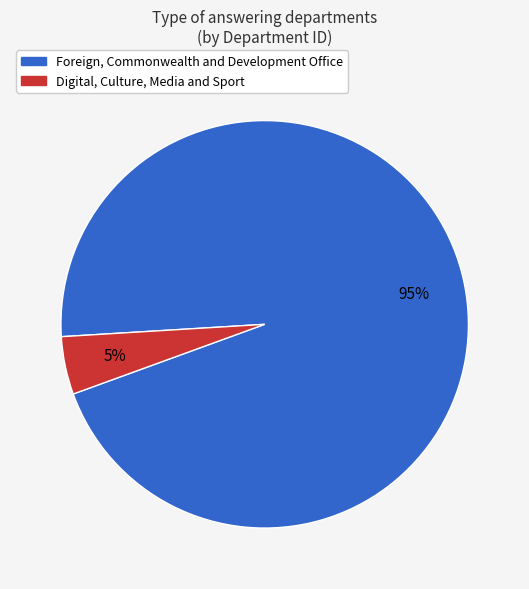

To the nearest percent, what is the combined percentage of Foreign, Commonwealth and Development Office and Digital, Culture, Media and Sport?

100%